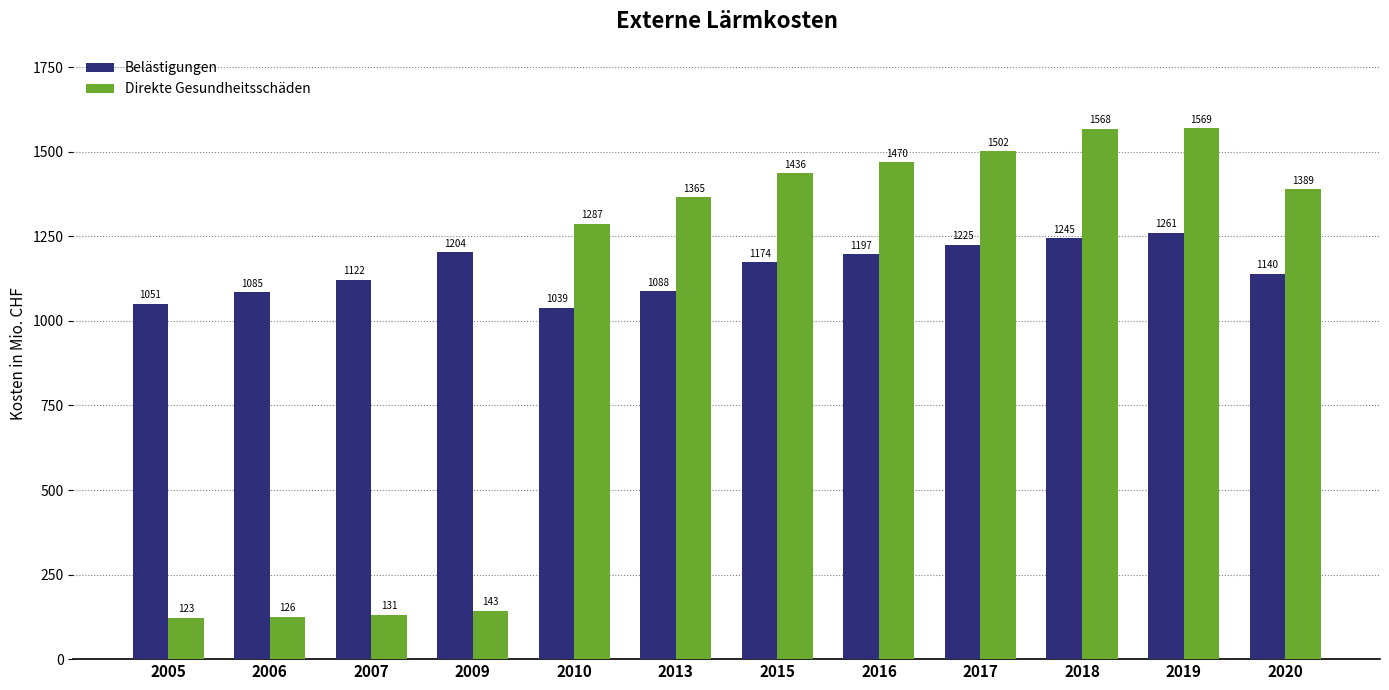

Which category has the highest value in the Belästigungen series?

2019